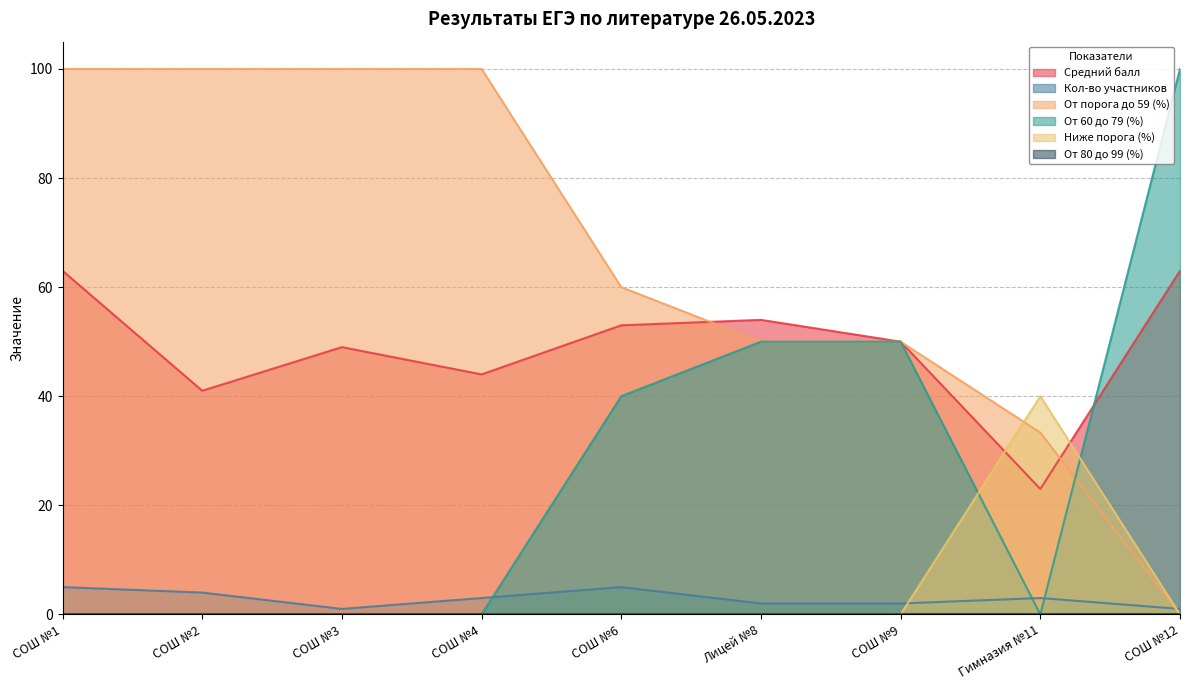

Between which two adjacent categories do Средний балл and От 60 до 79 (%) first intersect?

Гимназия №11 and СОШ №12